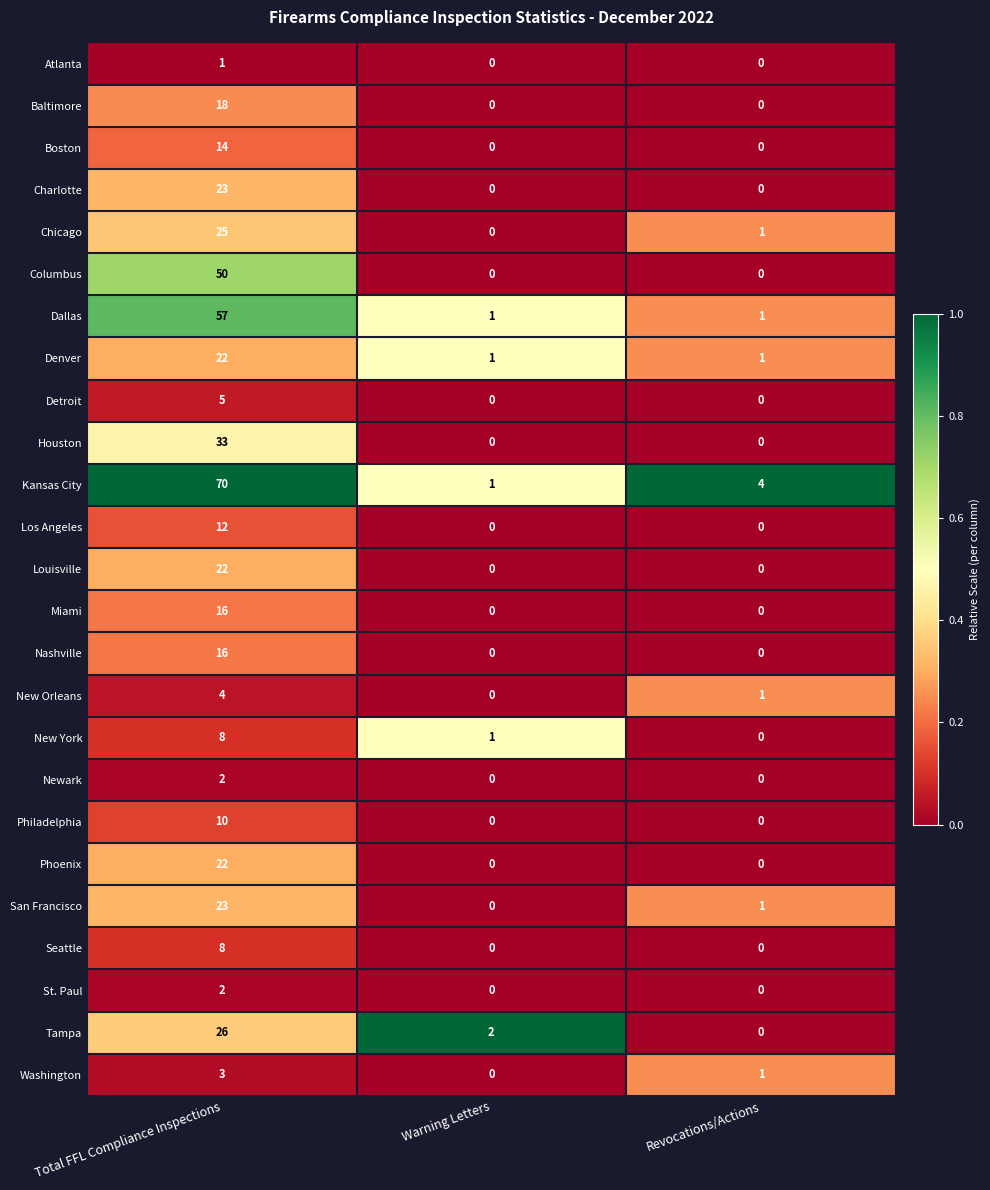

What is the difference between the maximum and second lowest values in the Charlotte series?

23